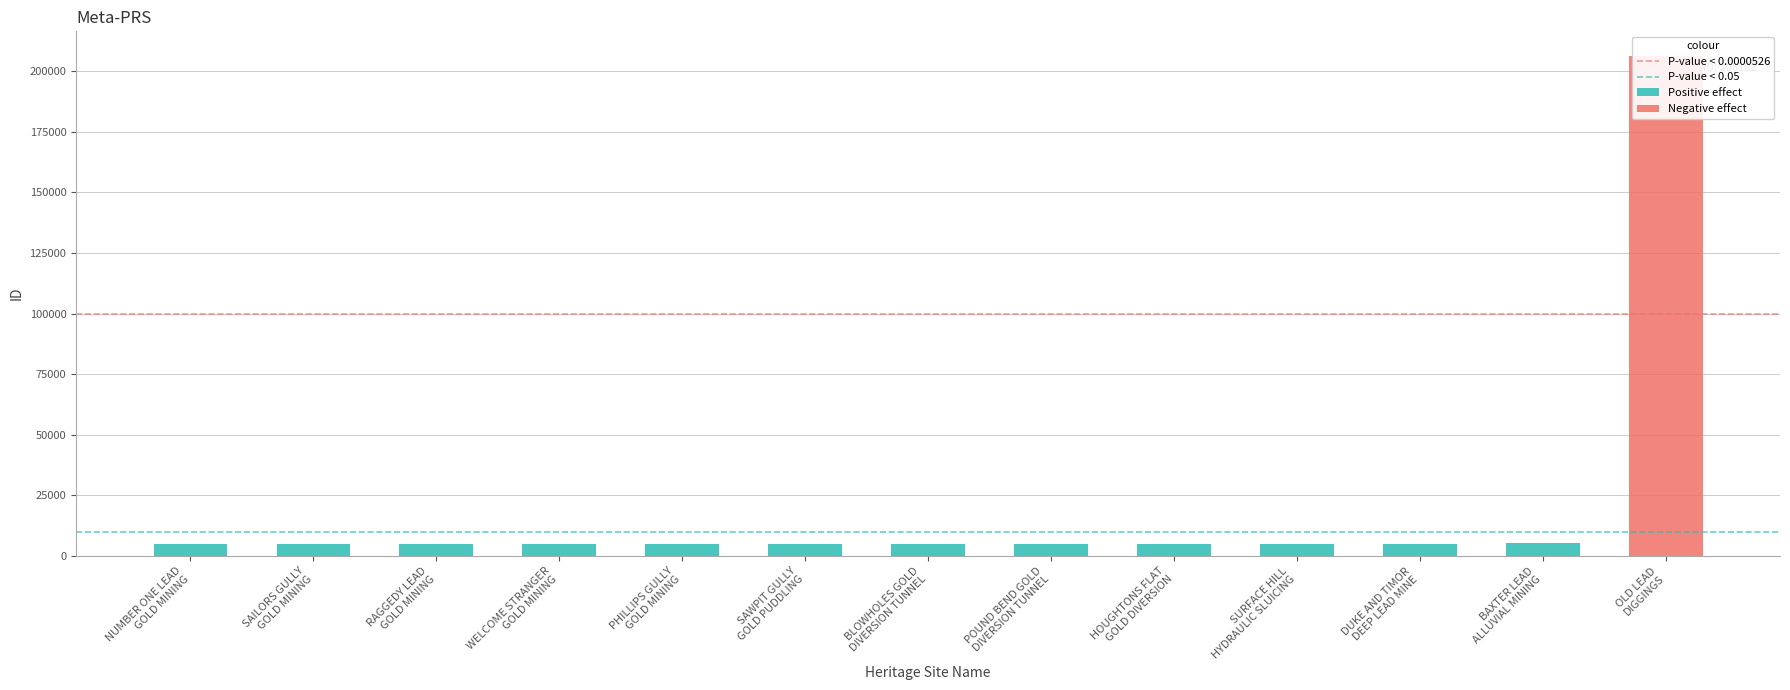

Is it true that the value at SURFACE HILL
HYDRAULIC SLUICING is -80478?

False